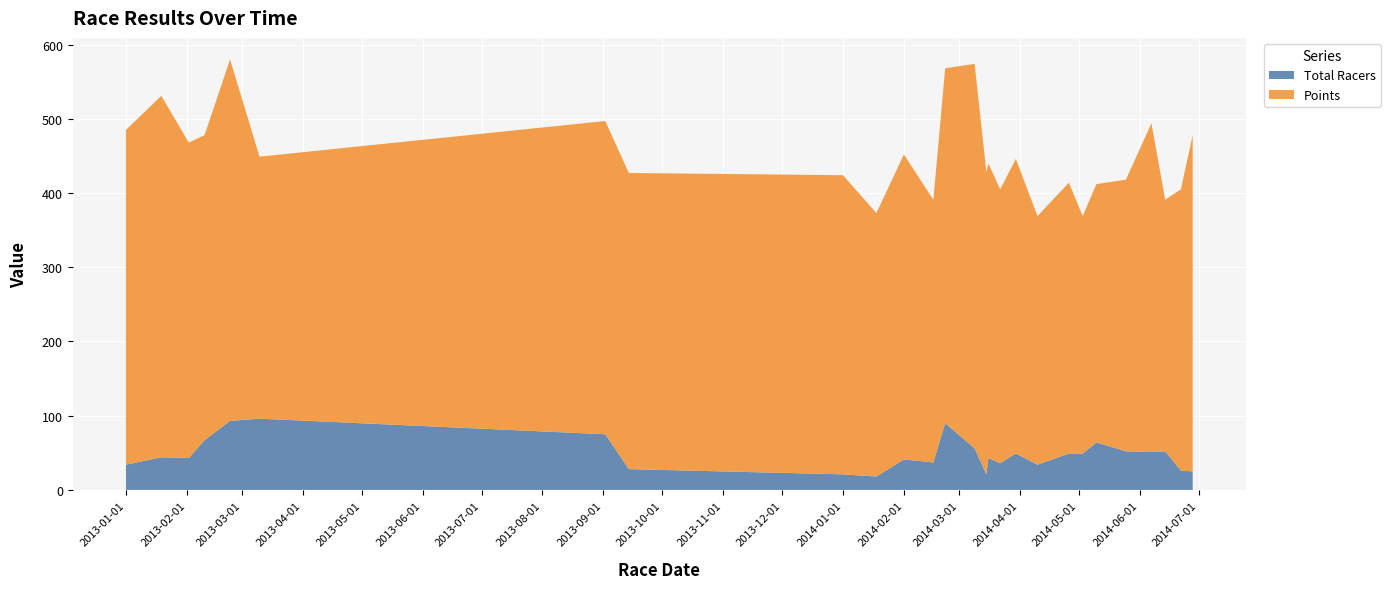

Reading right to left, list all the values displayed in this chart.

Total Racers: 2014-06-28=25	2014-06-22=26	2014-06-14=52	2014-06-07=51	2014-05-25=52	2014-05-10=64	2014-05-03=49	2014-04-26=49	2014-04-10=34	2014-03-30=49	2014-03-22=36	2014-03-16=43	2014-03-15=21	2014-03-09=56	2014-02-22=90	2014-02-16=37	2014-02-01=41	2014-01-18=18	2014-01-01=21	2013-09-14=28	2013-09-02=75	2013-03-10=96	2013-02-23=93	2013-02-10=67	2013-02-02=43	2013-01-19=44	2013-01-01=34
Points: 2014-06-28=453	2014-06-22=379	2014-06-14=339	2014-06-07=443	2014-05-25=366	2014-05-10=348	2014-05-03=320	2014-04-26=365	2014-04-10=335	2014-03-30=397	2014-03-22=369	2014-03-16=397	2014-03-15=407	2014-03-09=518	2014-02-22=478	2014-02-16=354	2014-02-01=411	2014-01-18=355	2014-01-01=403	2013-09-14=399	2013-09-02=422	2013-03-10=353	2013-02-23=487	2013-02-10=411	2013-02-02=425	2013-01-19=487	2013-01-01=451